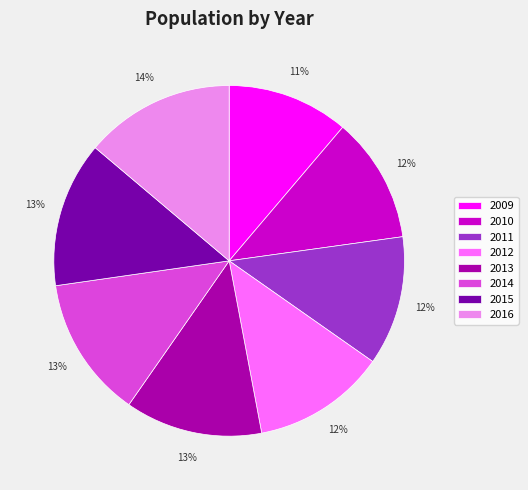

Do 2016 and 2014 together represent more than half of the pie?

No